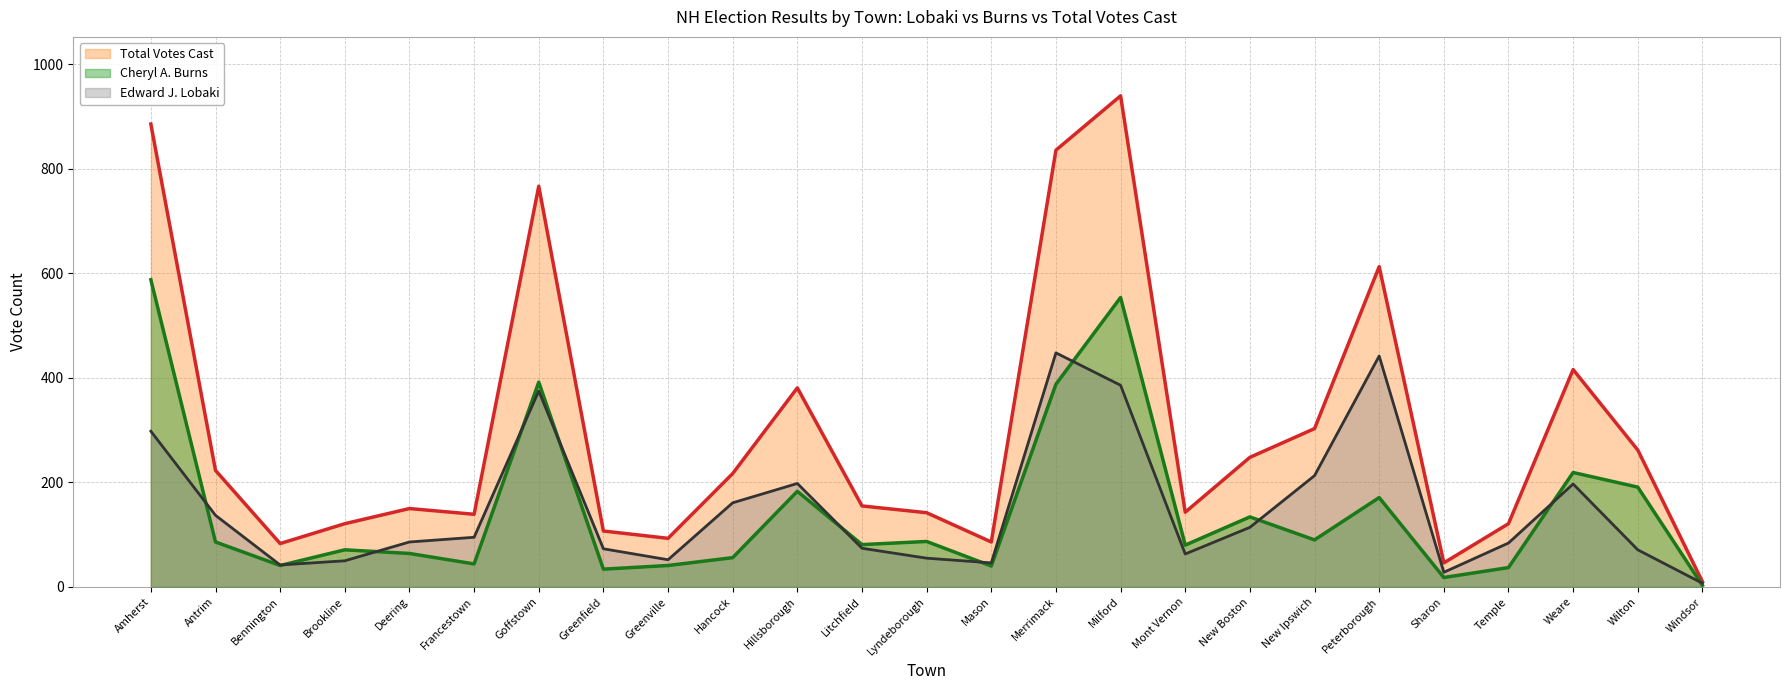

Reading left to right, extract all data points from this chart.

Edward J. Lobaki: 298	137	42	50	86	95	375	73	52	161	198	74	55	46	448	386	63	114	213	442	28	84	197	71	7
Cheryl A. Burns: 588	86	41	71	64	44	392	34	41	56	183	81	87	40	388	554	80	134	90	171	18	37	219	191	3
Total Votes Cast: 886	223	83	121	150	139	767	107	93	217	381	155	142	86	836	940	143	248	303	613	46	121	416	262	10